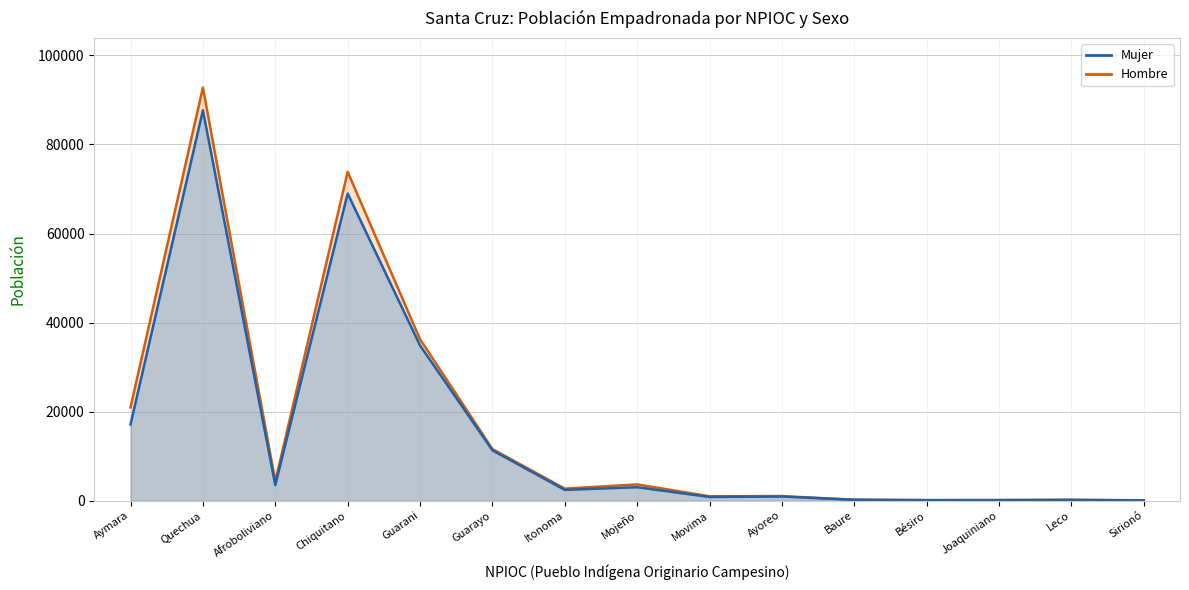

In Hombre, how many points are higher than both neighbors (excluding endpoints)?

5